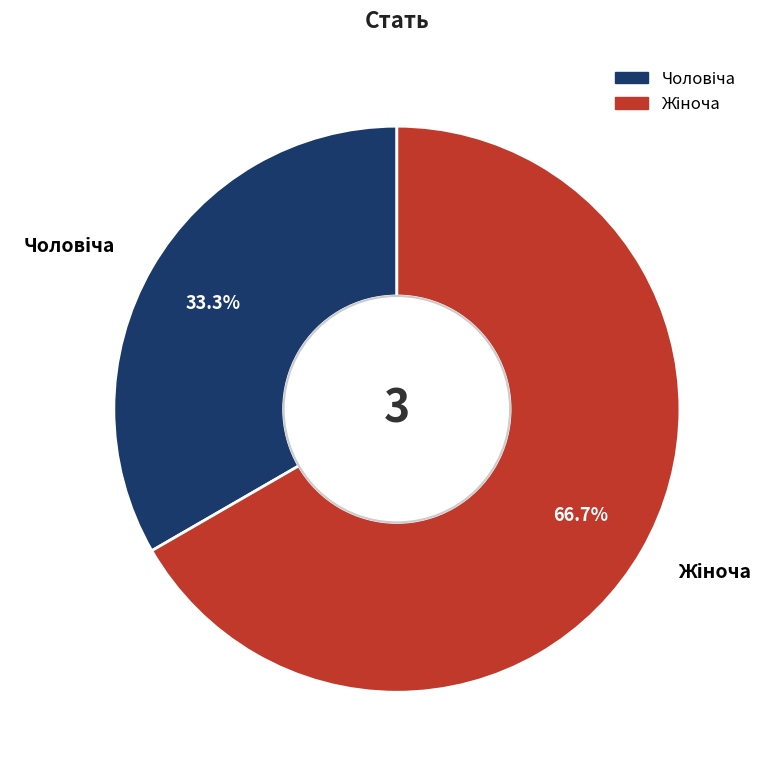

Is there any slice that represents more than half of the pie?

Yes